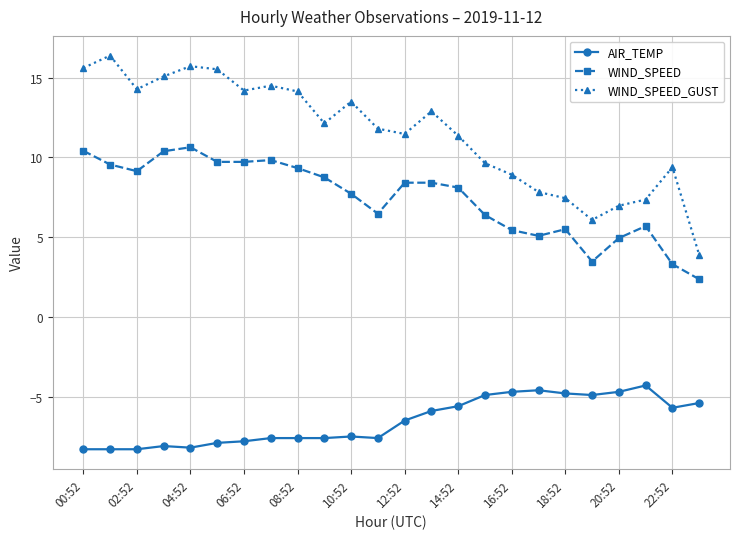

How many lines are shown in the chart?

3